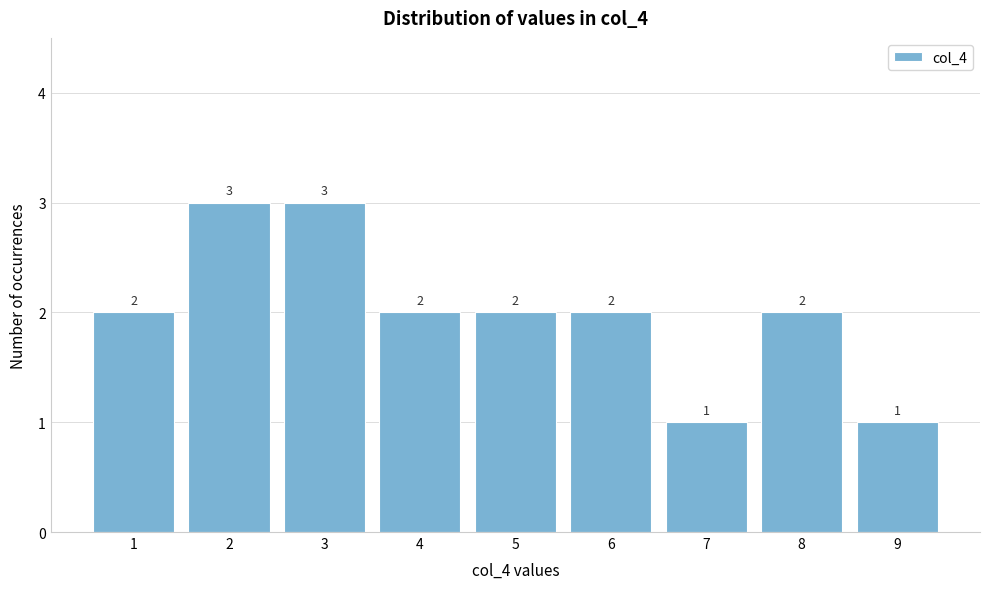

Reading left to right, list every bar in this chart as the range it spans on the x-axis followed by its height.

0.5 to 1.5: 2
1.5 to 2.5: 3
2.5 to 3.5: 3
3.5 to 4.5: 2
4.5 to 5.5: 2
5.5 to 6.5: 2
6.5 to 7.5: 1
7.5 to 8.5: 2
8.5 to 9.5: 1